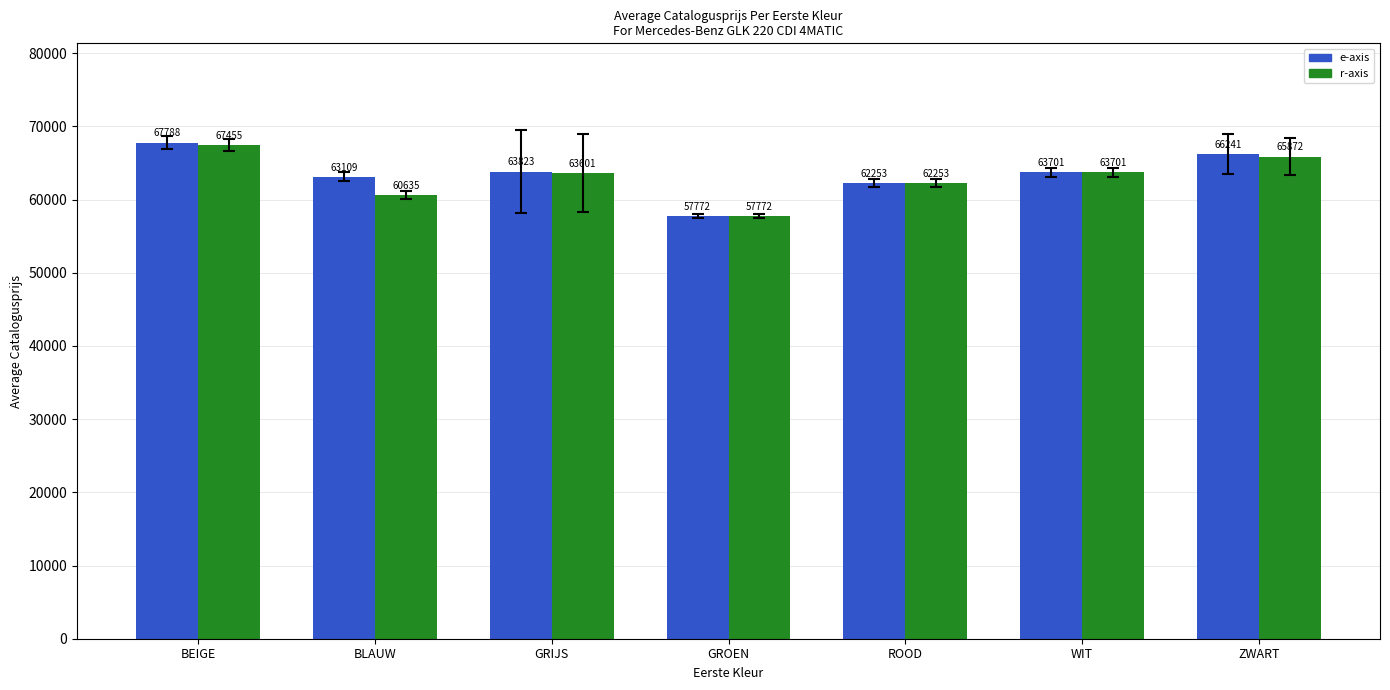

What position from the right is BEIGE?

7